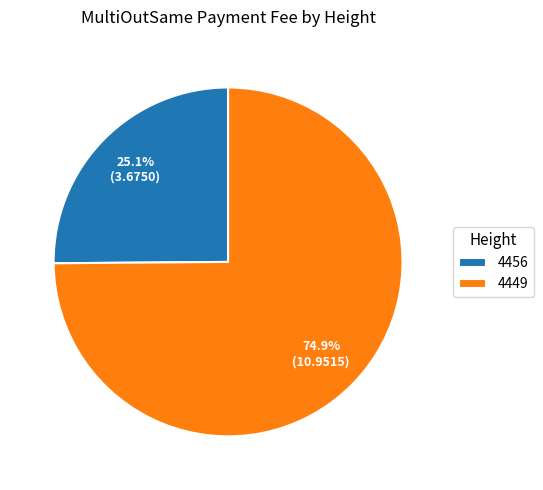

How many slices are in this pie chart?

2